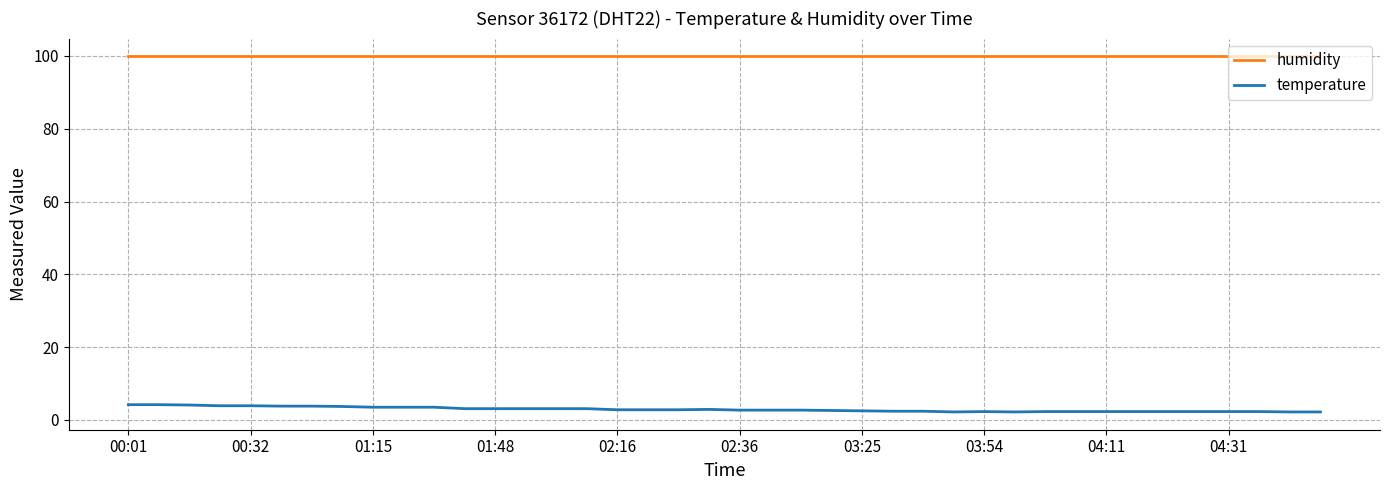

Which series has the largest total across all categories?

humidity